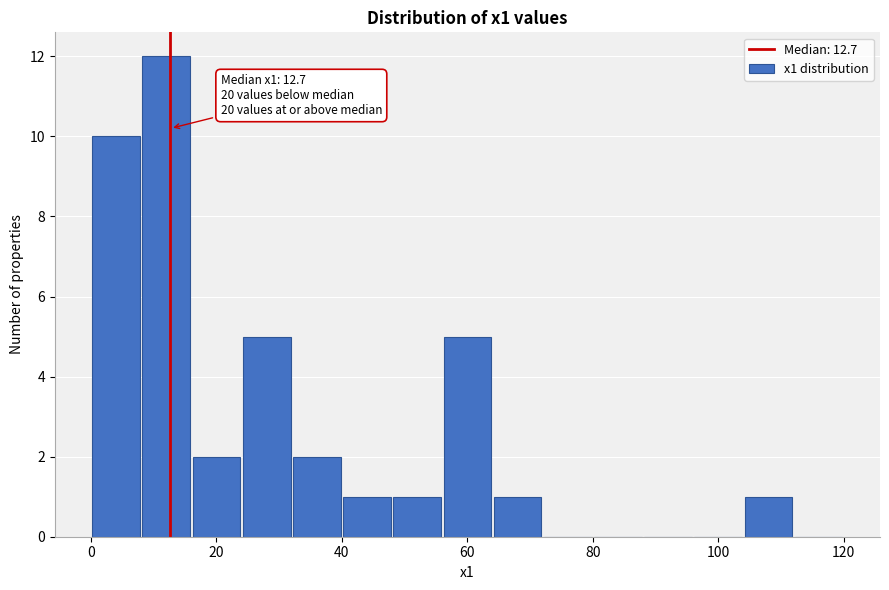

Which range on the x-axis has the tallest bar?

8 to 16